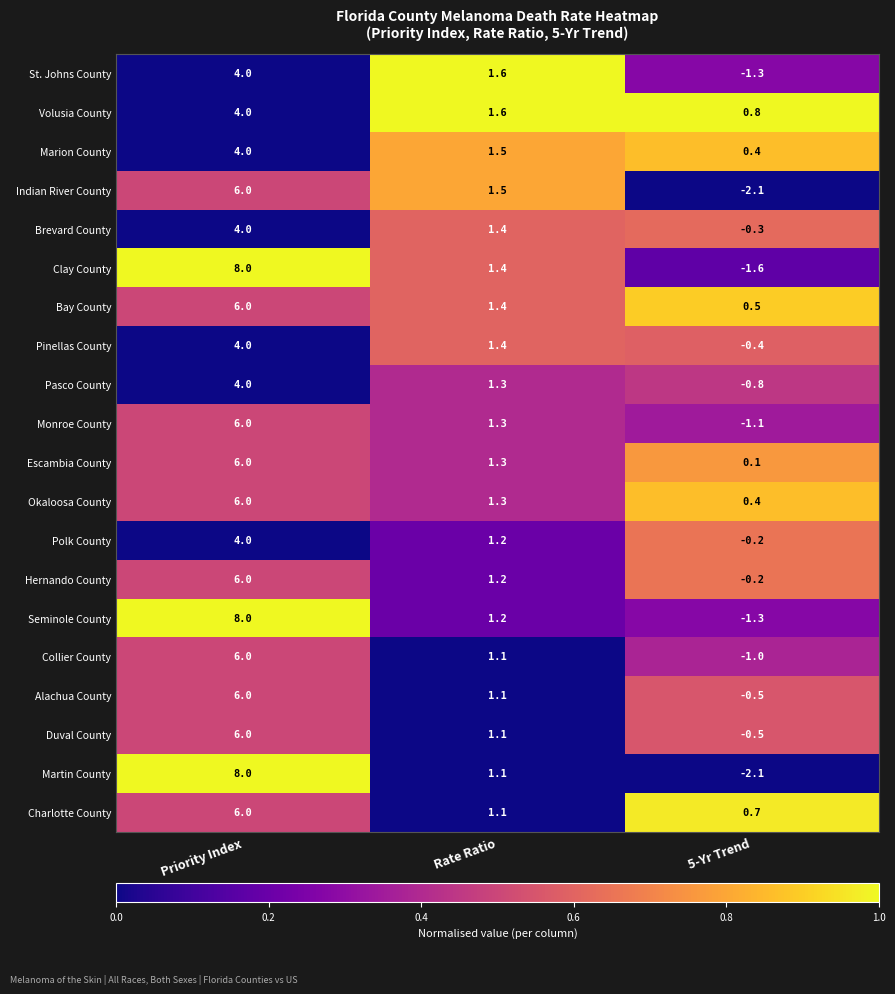

List the labels in order of Volusia County value, smallest first.

5-Yr Trend, Rate Ratio, Priority Index